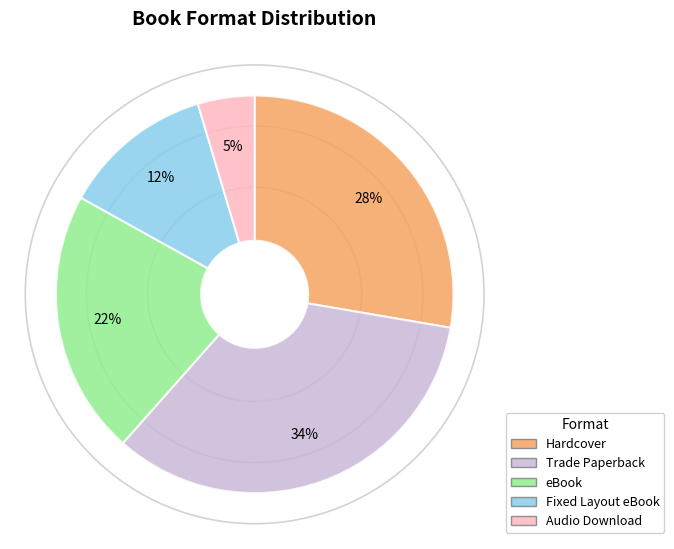

Is it true that Audio Download is 5% of the pie?

True